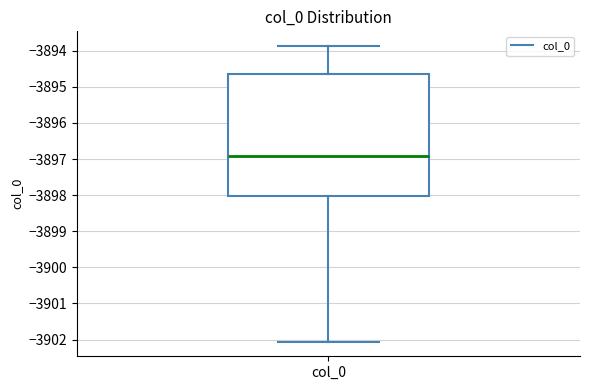

Transcribe this box plot: give where the median line is, the range the box spans, and where the two whiskers end, as read against the y-axis. The values are not printed on the chart, so give them approximately, as read against the axis.

median -3896.9, box -3898.0 to -3894.6, whiskers -3902.1 to -3893.9